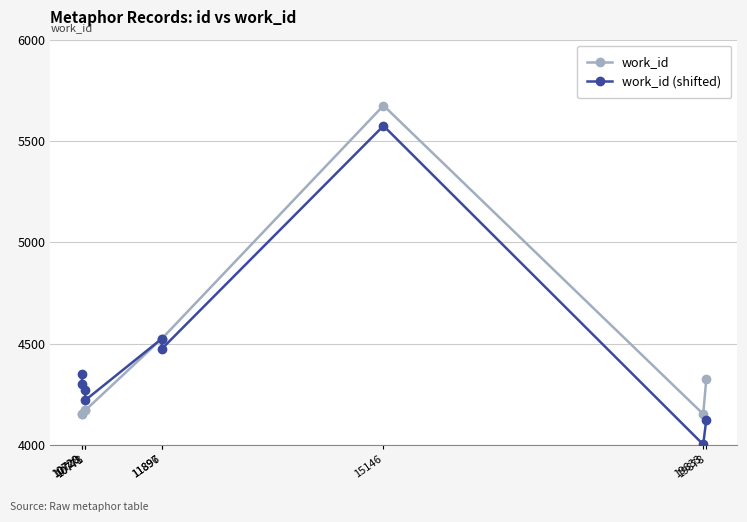

What is the value of the work_id point at the 3rd from the left?

4171